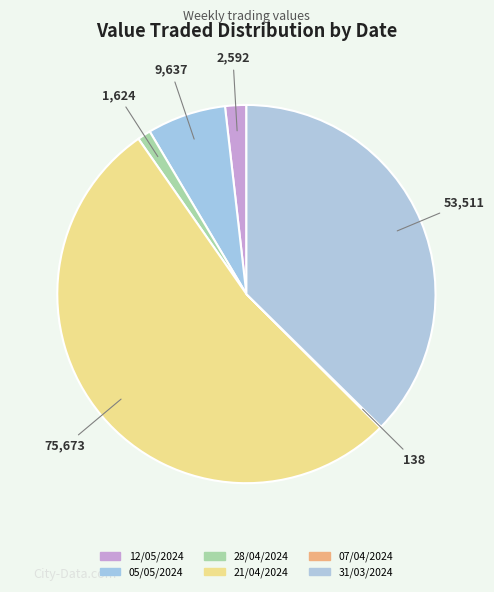

What portion of the pie excludes 31/03/2024?

62.6%